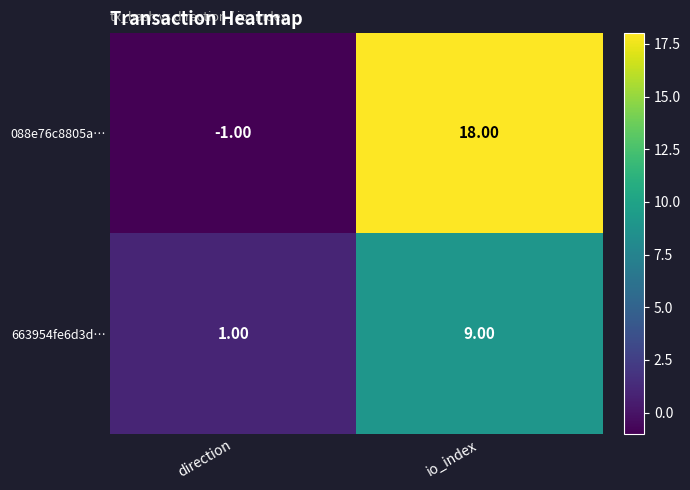

Where is 663954fe6d3d… nearest to the value 5?

direction